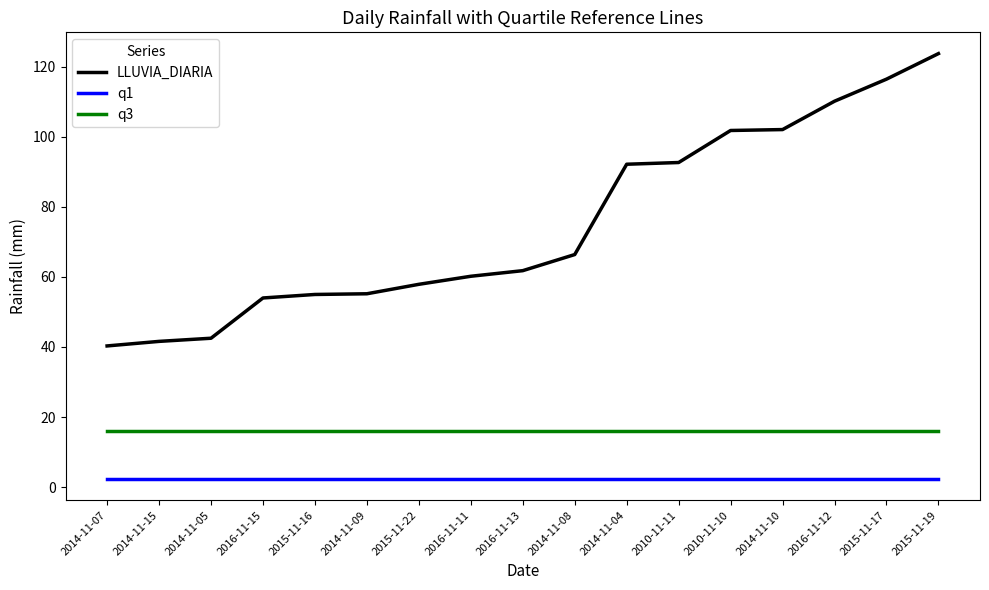

What is the total value across all series at 2014-11-09?

73.4